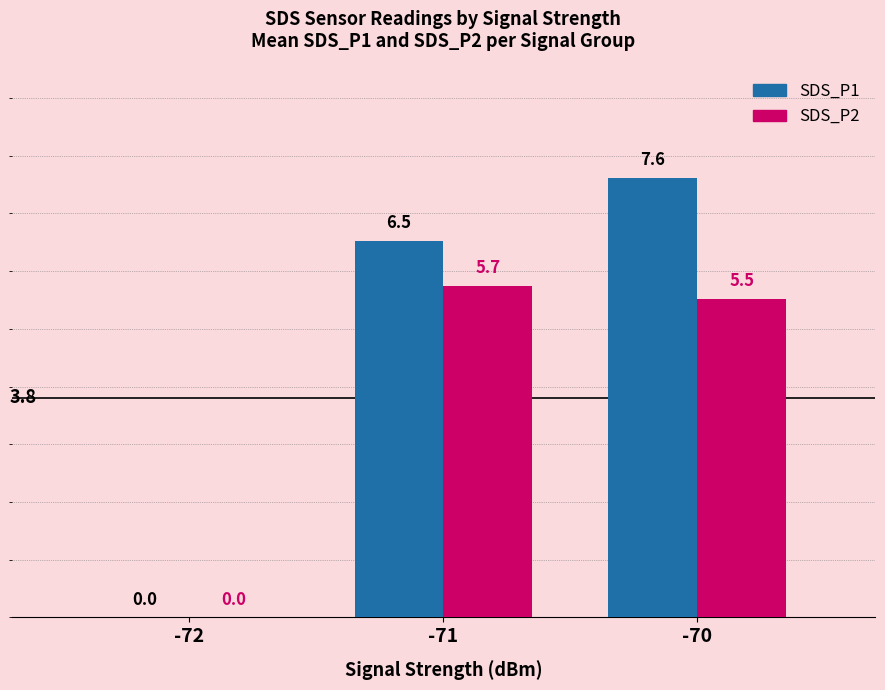

The SDS_P1 series shows 8.6 at -71. True or false?

False